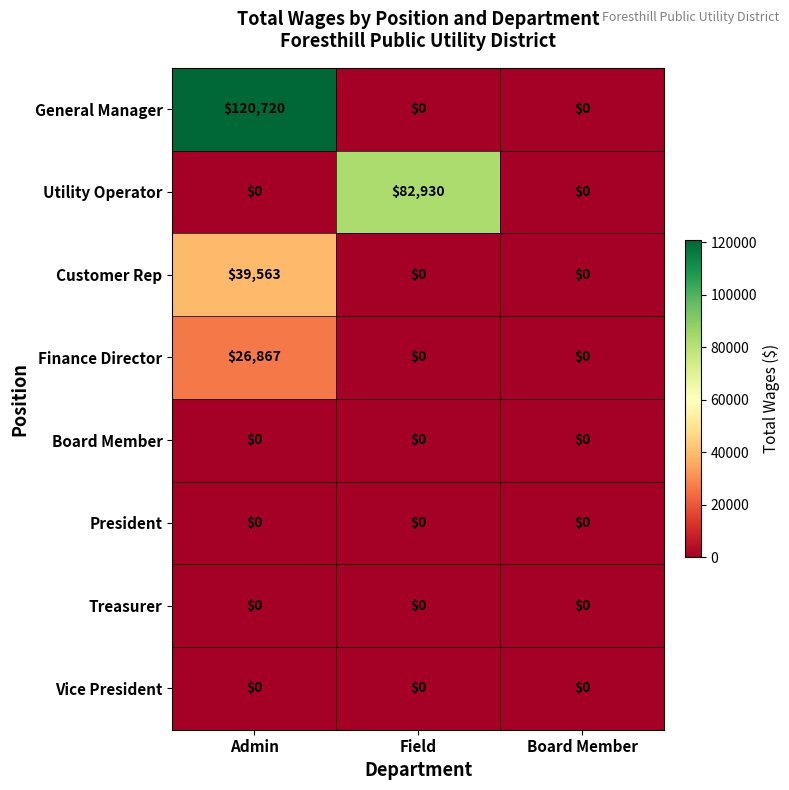

Between Admin and Board Member, which series saw the biggest shift?

General Manager